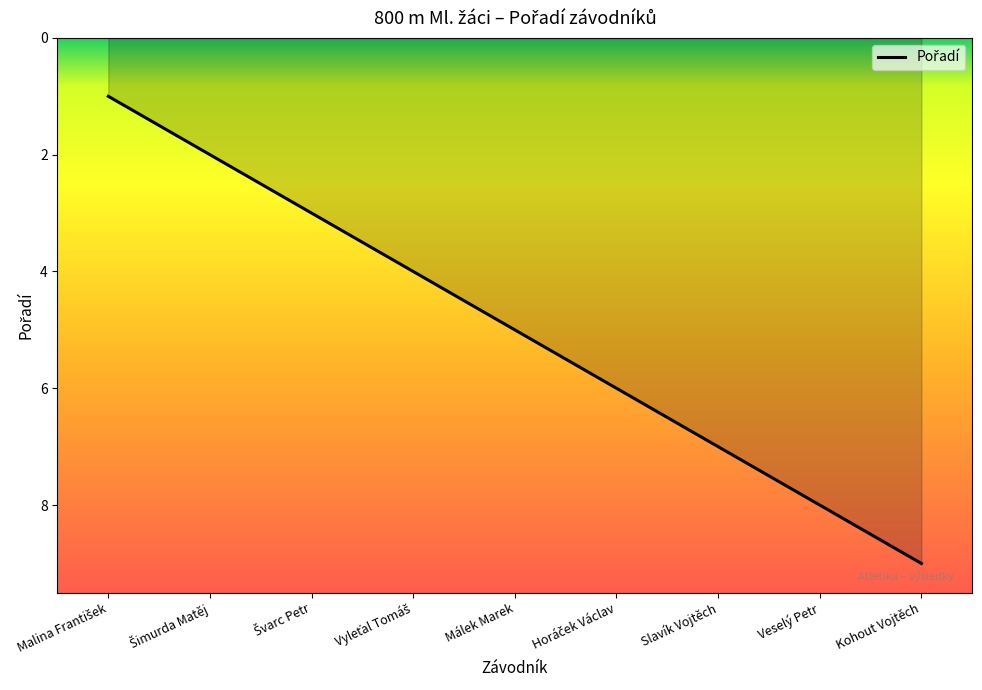

Reading right to left, list all the values displayed in this chart.

9	8	7	6	5	4	3	2	1